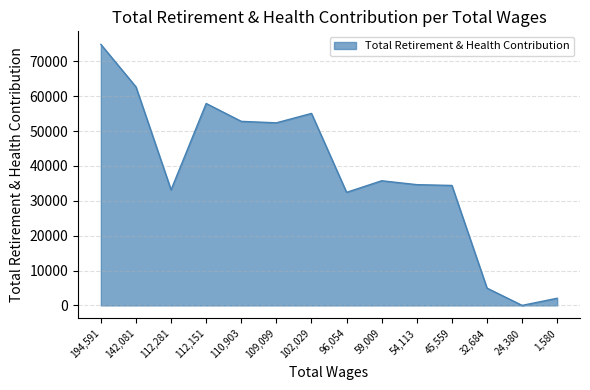

Does the chart have visible grid lines?

Yes